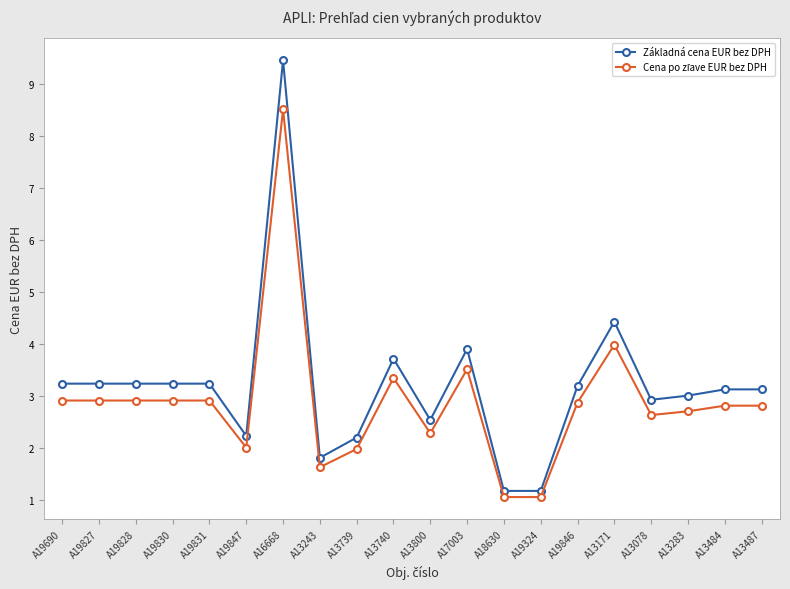

How many lines are shown in the chart?

2